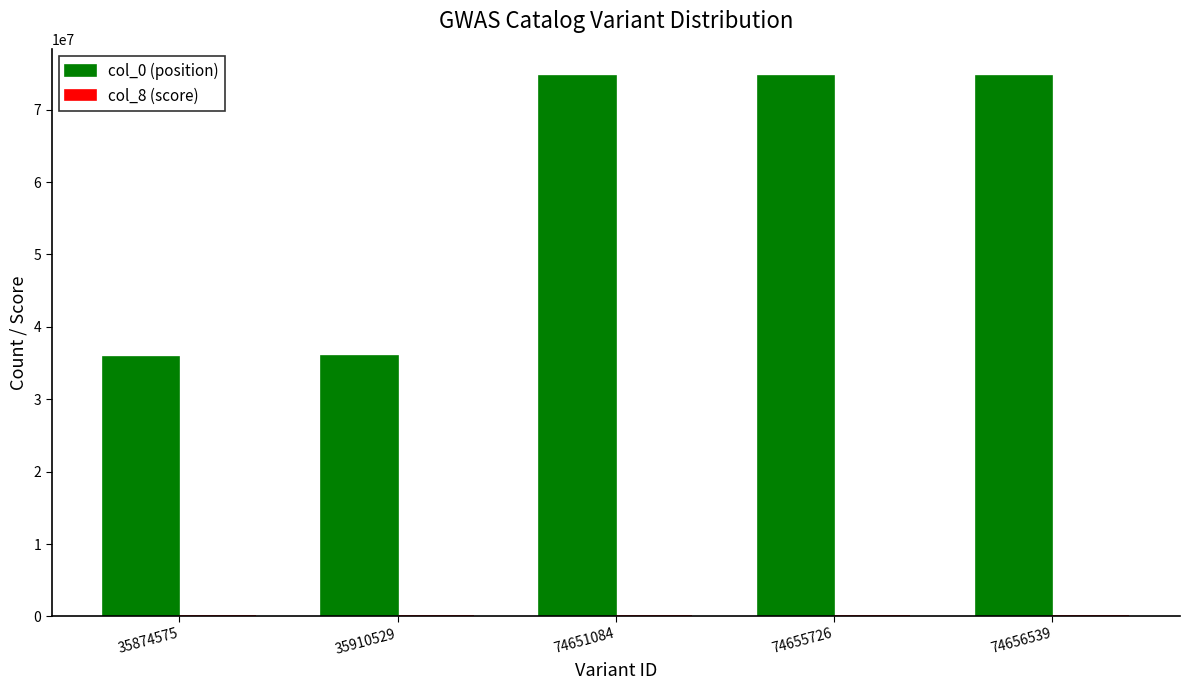

The col_0 (position) series shows 42002395.3 at 74656539. True or false?

False